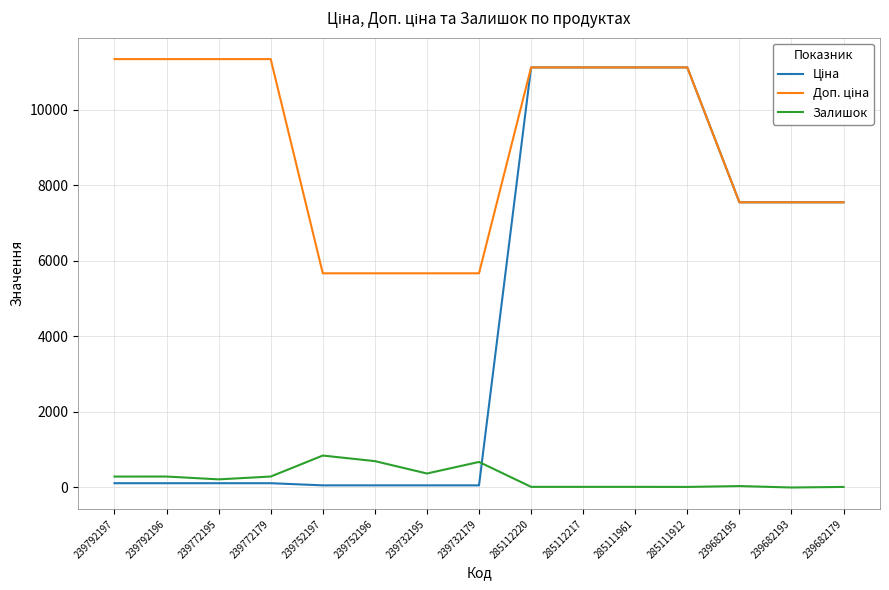

What position from the right is 239792197?

15